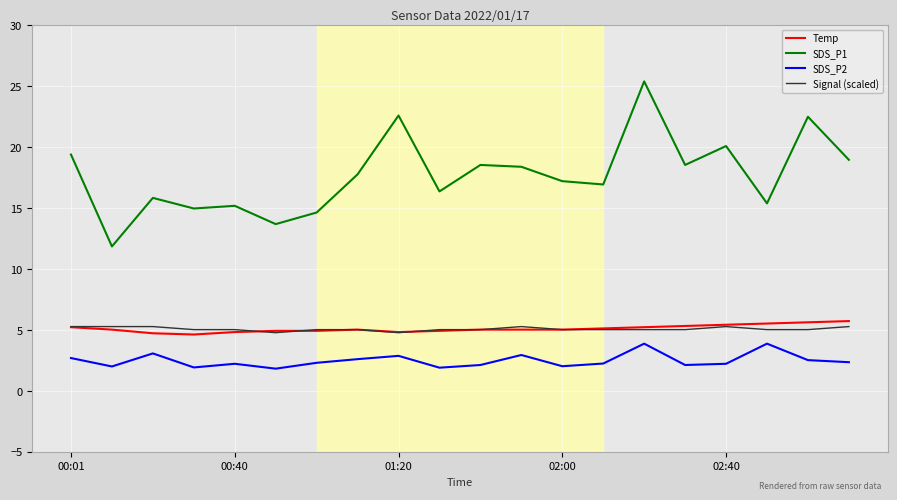

How many lines are shown in the chart?

4